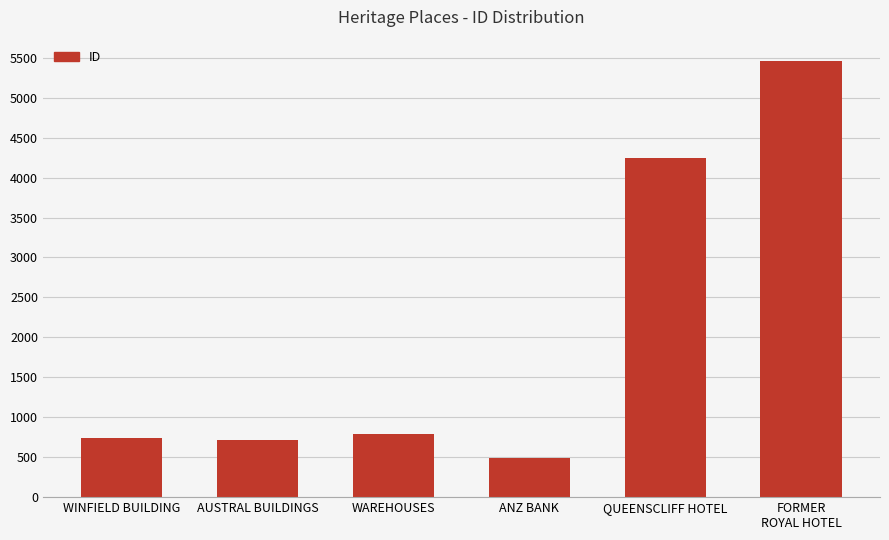

The chart shows a value of 1277 at AUSTRAL BUILDINGS. True or false?

False